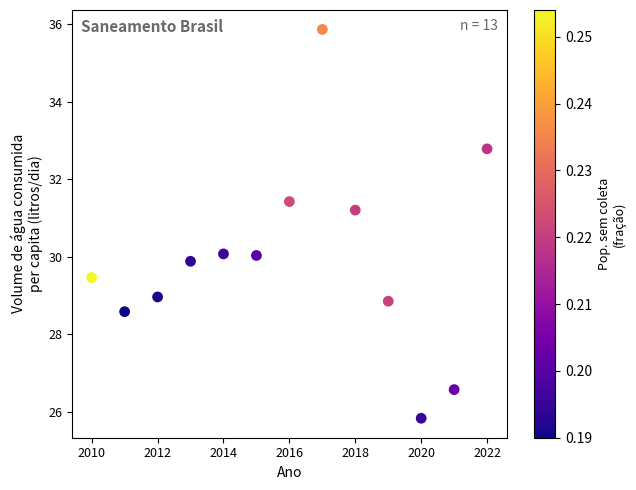

What is the range of Y values (max minus min)?

10.0